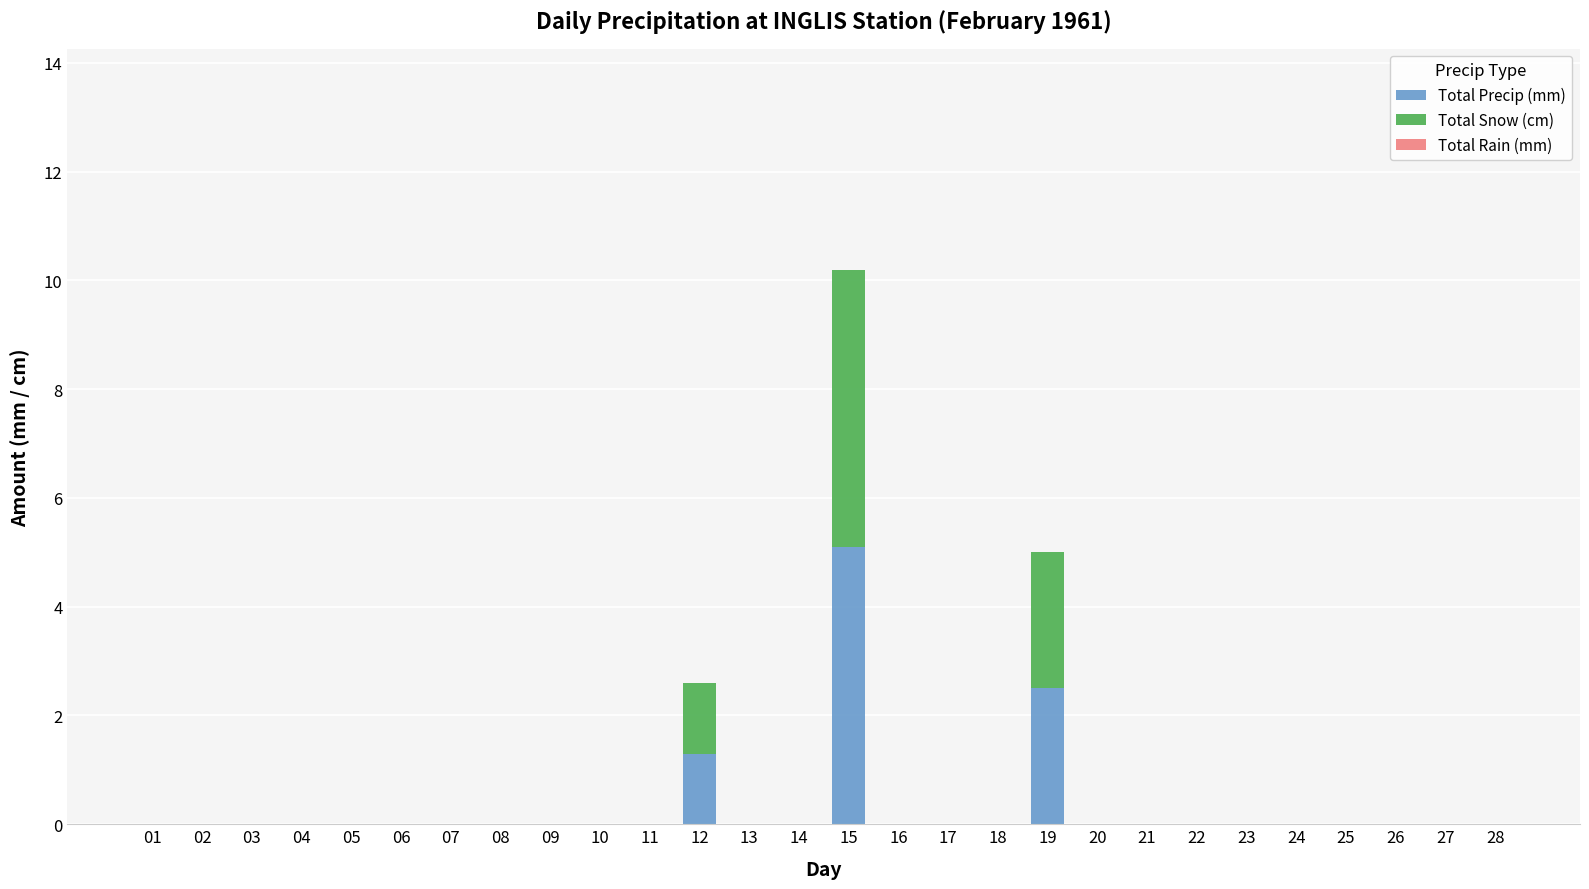

How many series are shown in this chart?

2